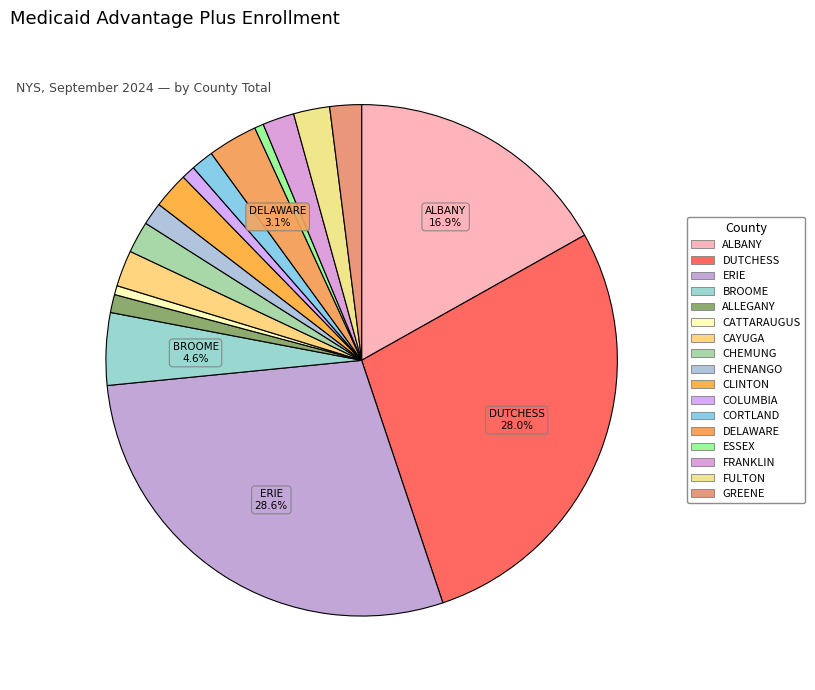

Which slice is the smallest?

CATTARAUGUS